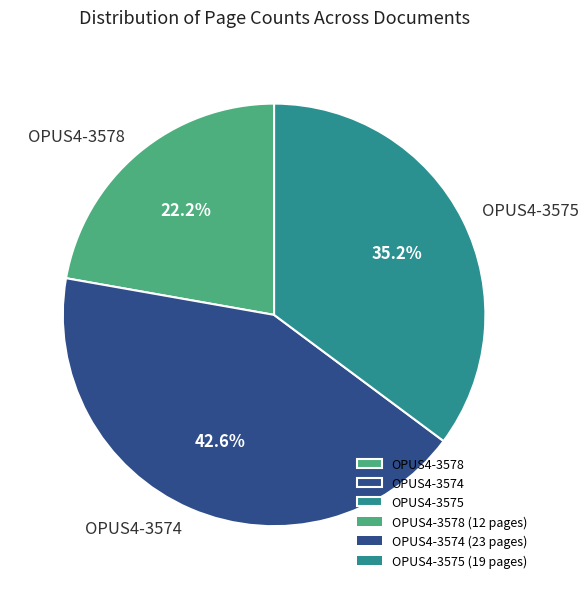

What is the largest slice in the pie chart?

OPUS4-3574